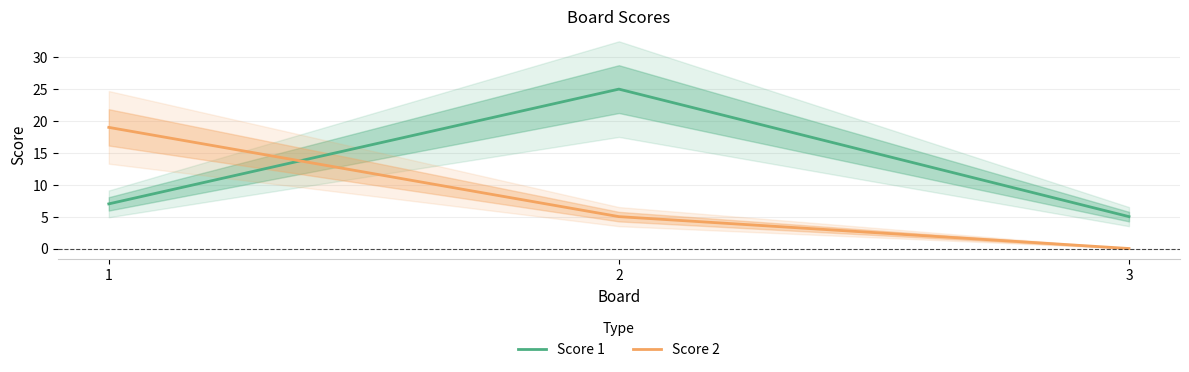

Which series has the largest total across all categories?

Score 1